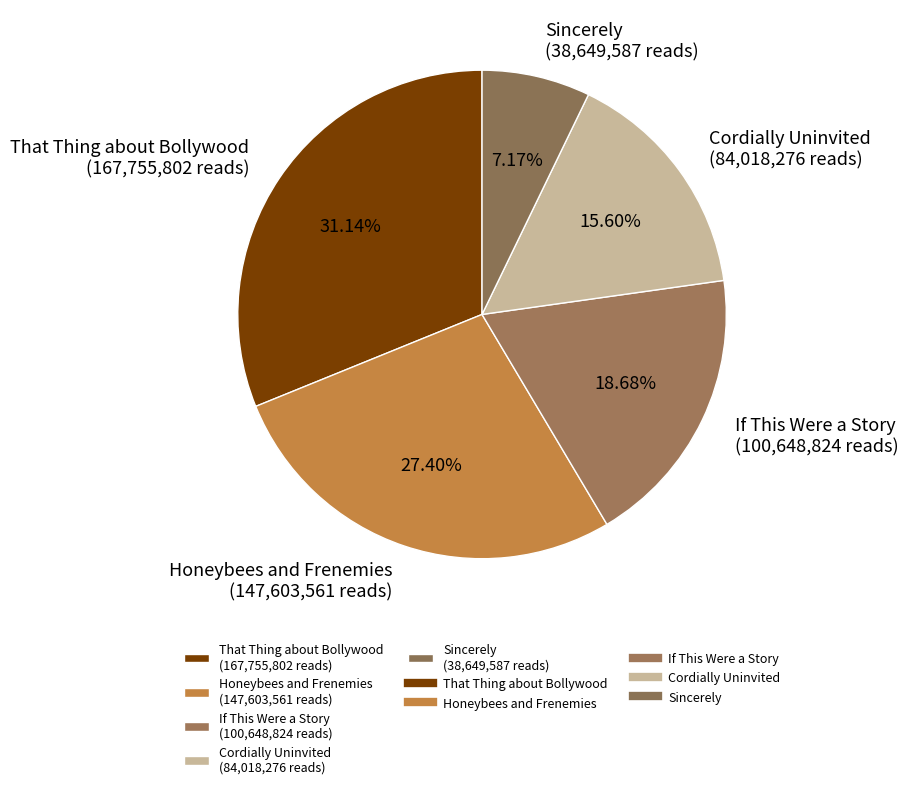

What percentage is NOT represented by That Thing about Bollywood?

68.9%